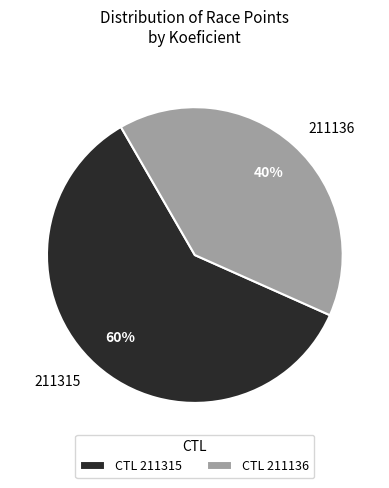

Rank the categories by value from highest to lowest.

211315, 211136